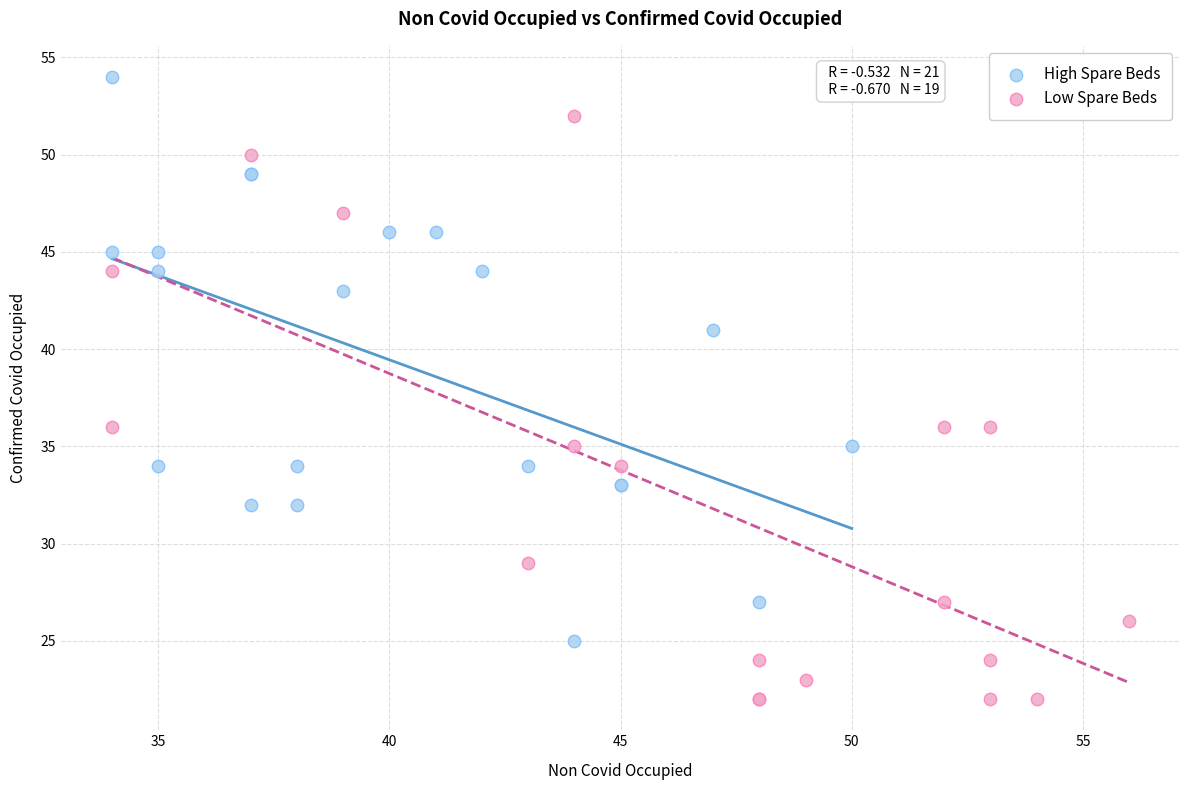

Which series reaches the minimum Y coordinate?

Low Spare Beds